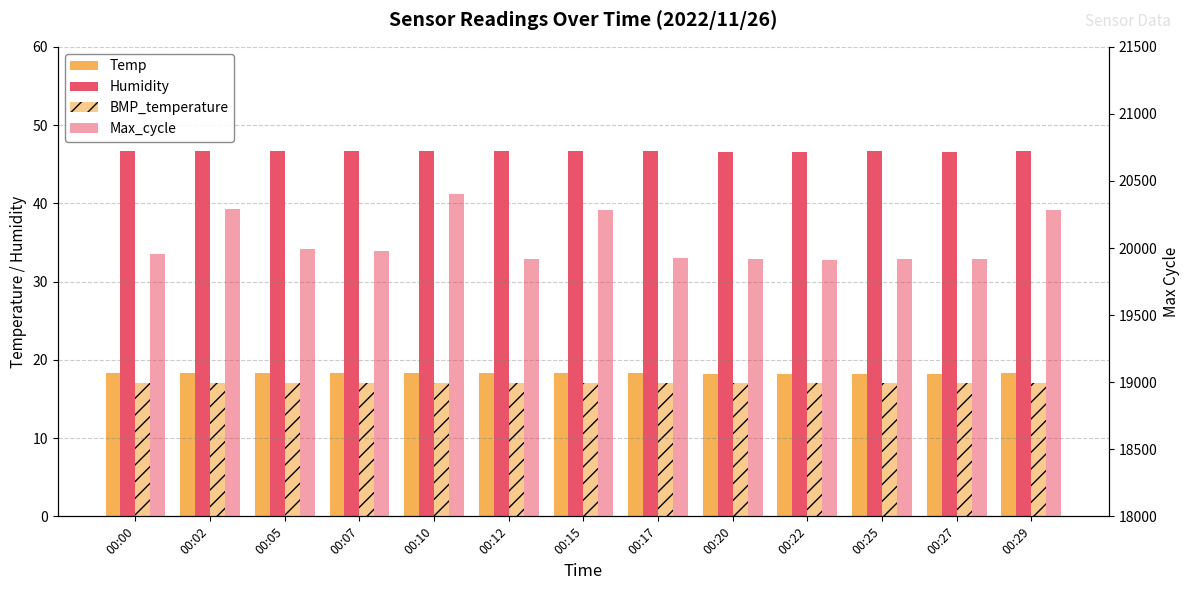

At which label does Max_cycle first exceed 19954?

00:02